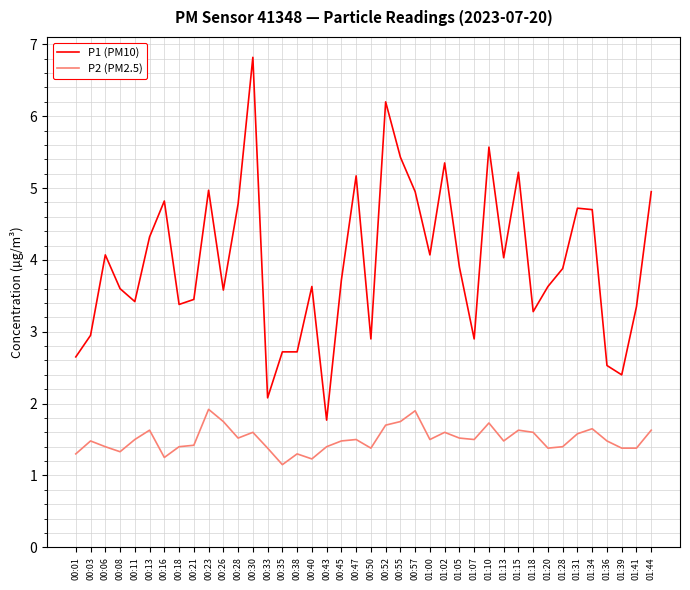

What position from the left is 01:07?

28